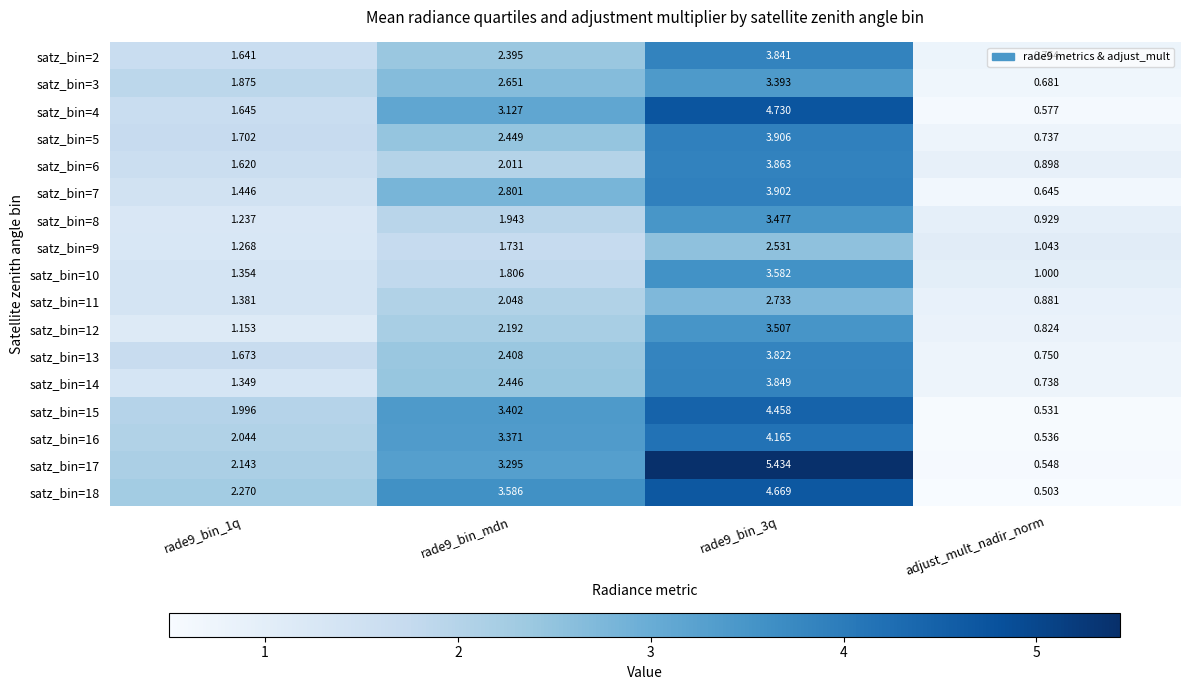

Which category has the lowest value in the satz_bin=13 series?

adjust_mult_nadir_norm